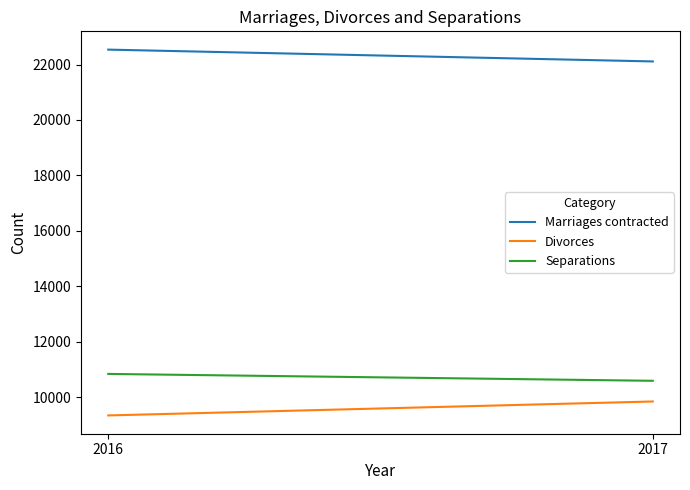

Rank the categories by Marriages contracted value from highest to lowest.

2016, 2017